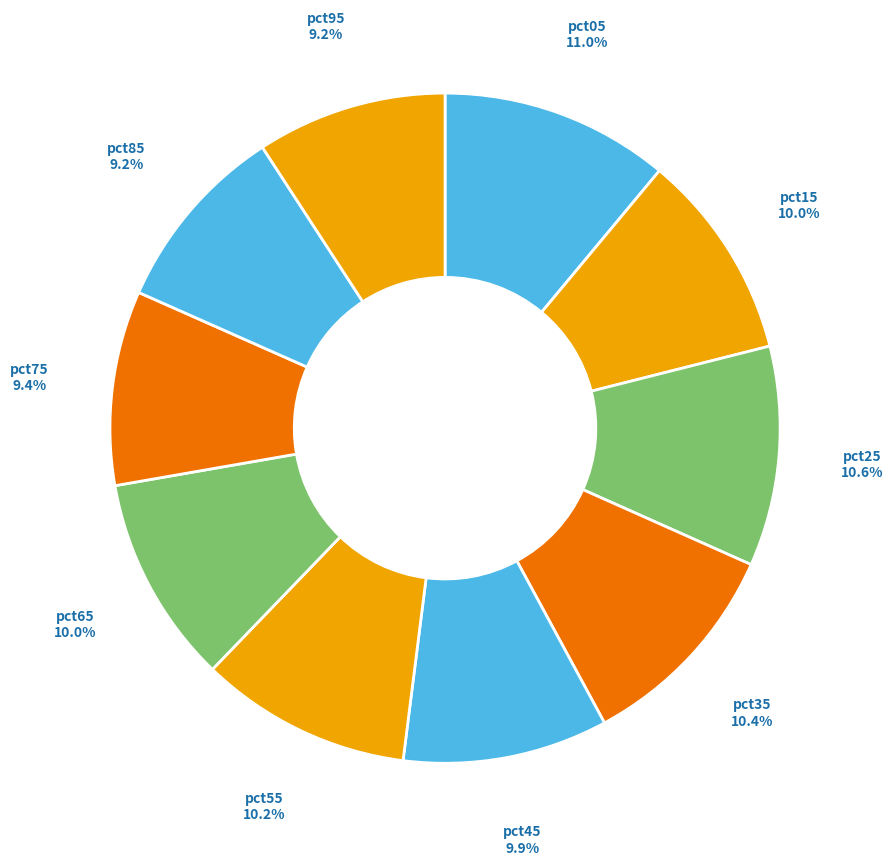

To the nearest percent, what portion does pct45 represent?

10%